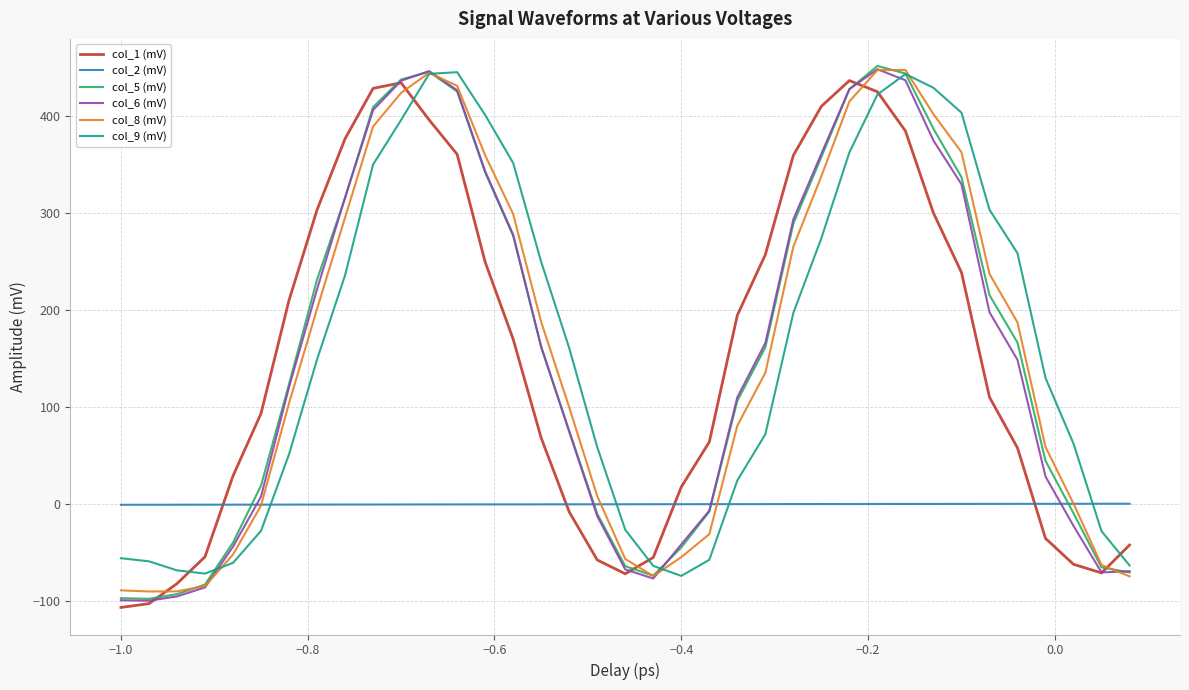

Does the chart display data point markers on the line(s)?

No